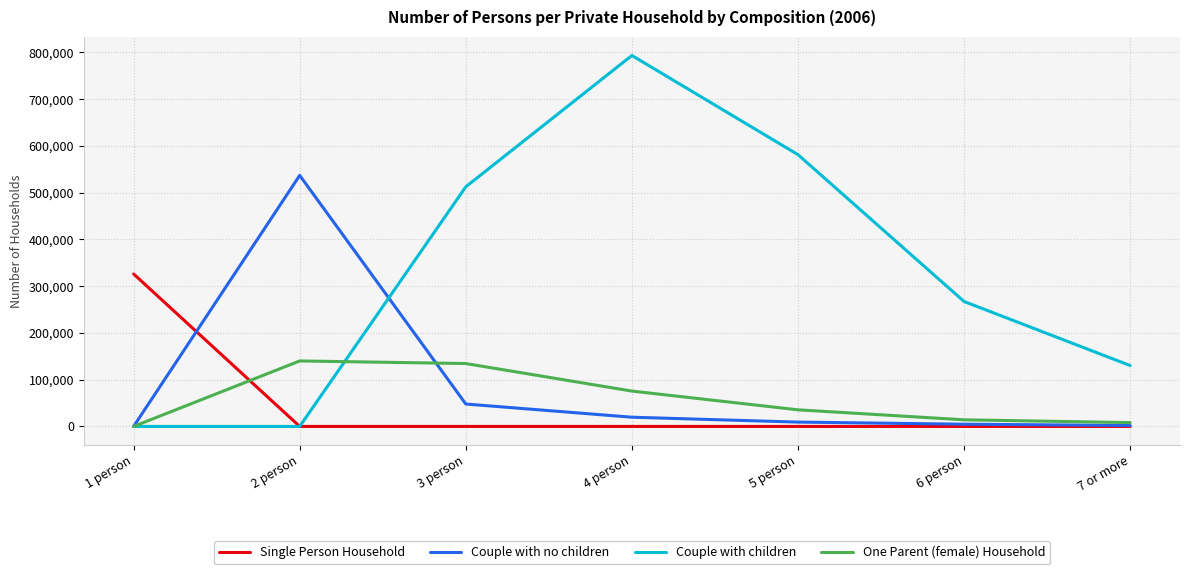

What is the average value of the Single Person Household series?

46591